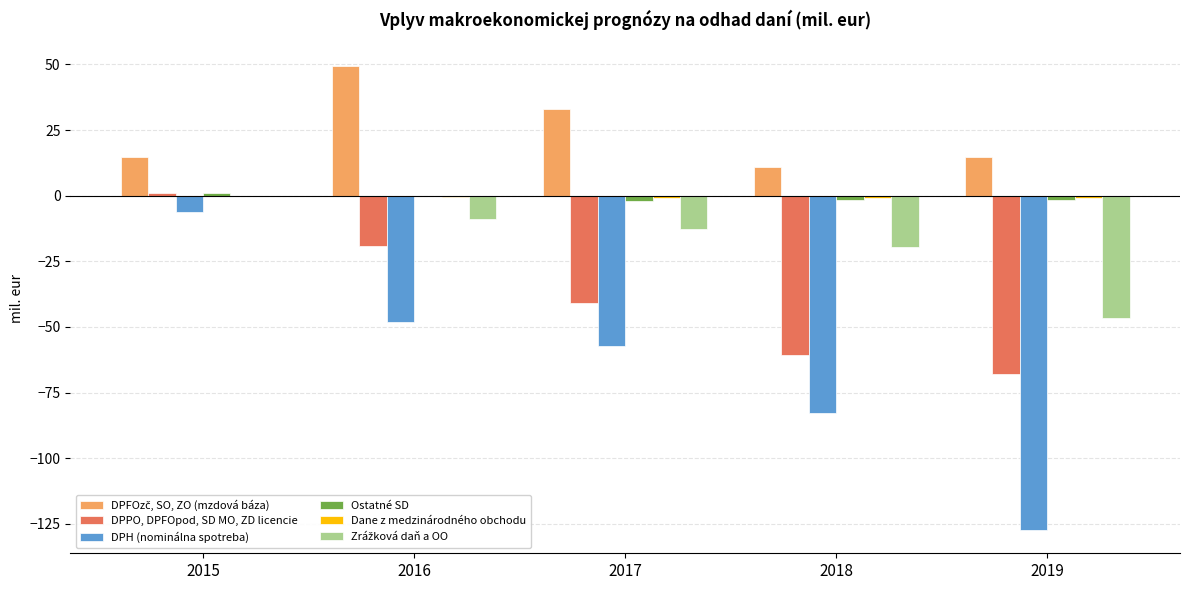

What is the difference between the DPH (nominálna spotreba) values at 2018 and 2019?

44.6